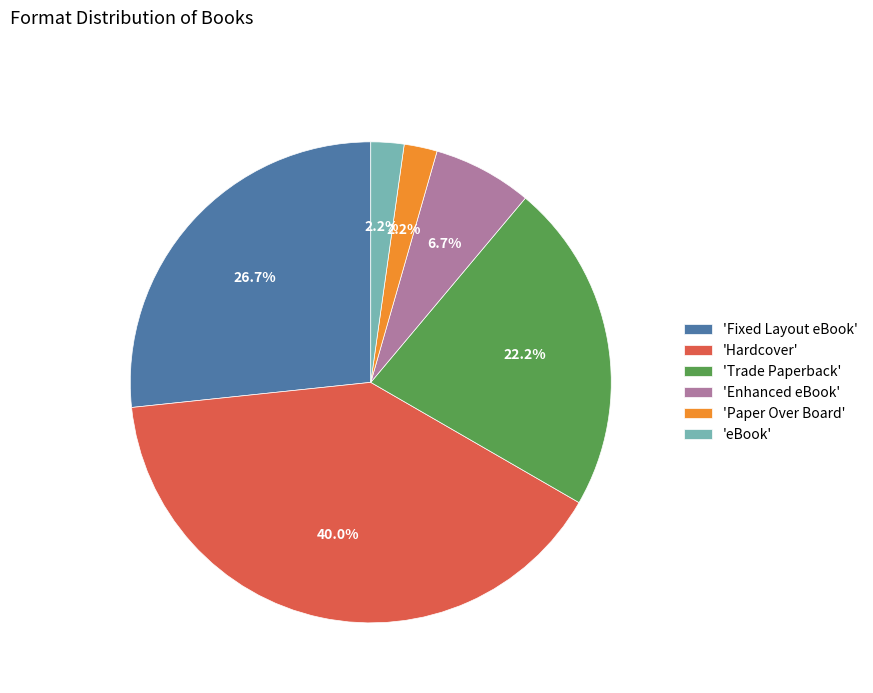

Combined, do 'Enhanced eBook' and 'Fixed Layout eBook' account for over 50%?

No